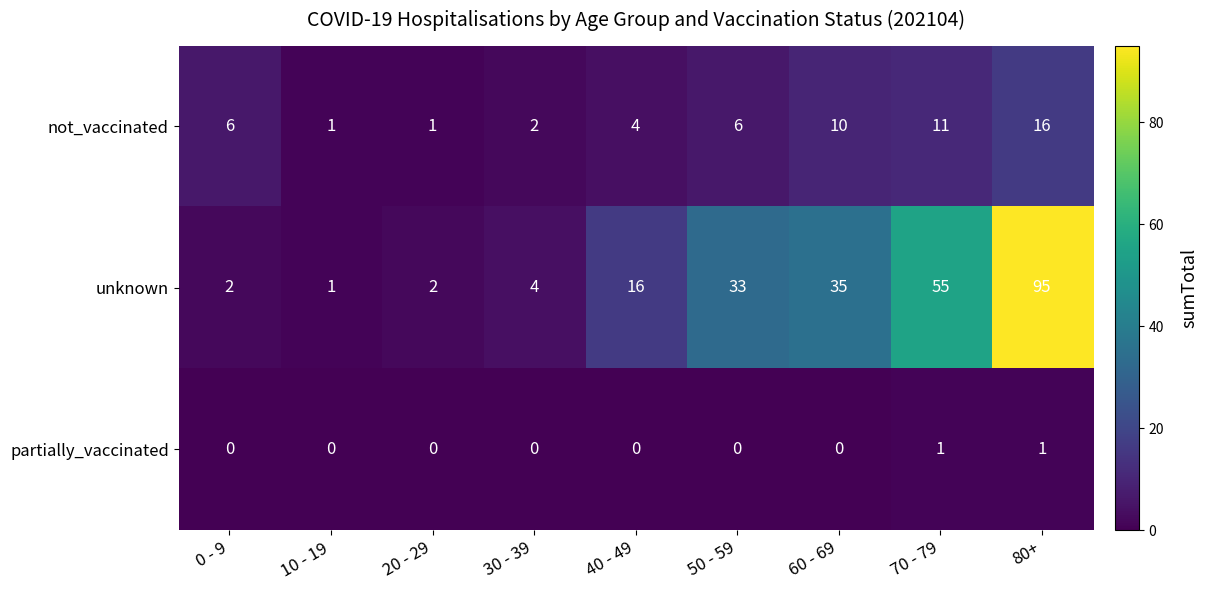

Reading left to right, list all the values displayed in this chart.

not_vaccinated: 6	1	1	2	4	6	10	11	16
unknown: 2	1	2	4	16	33	35	55	95
partially_vaccinated: 0	0	0	0	0	0	0	1	1